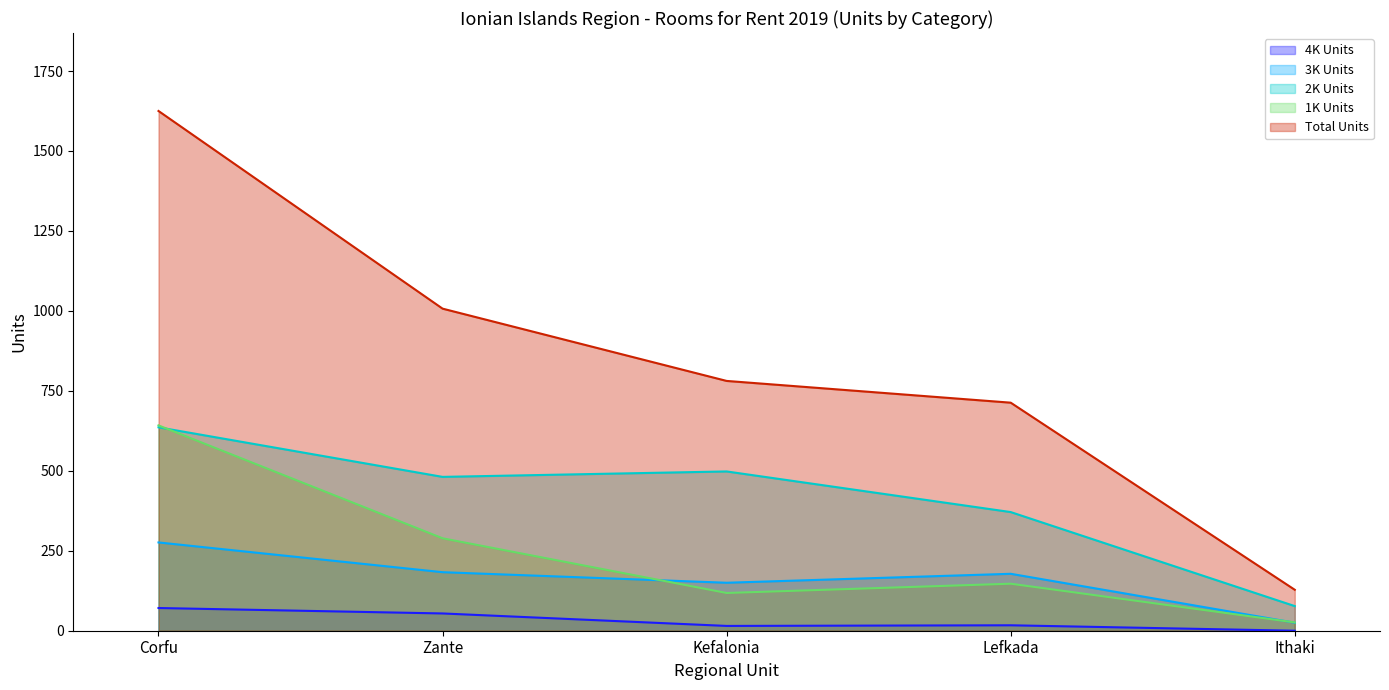

List the labels in order of Total Units value, largest first.

Corfu, Zante, Kefalonia, Lefkada, Ithaki